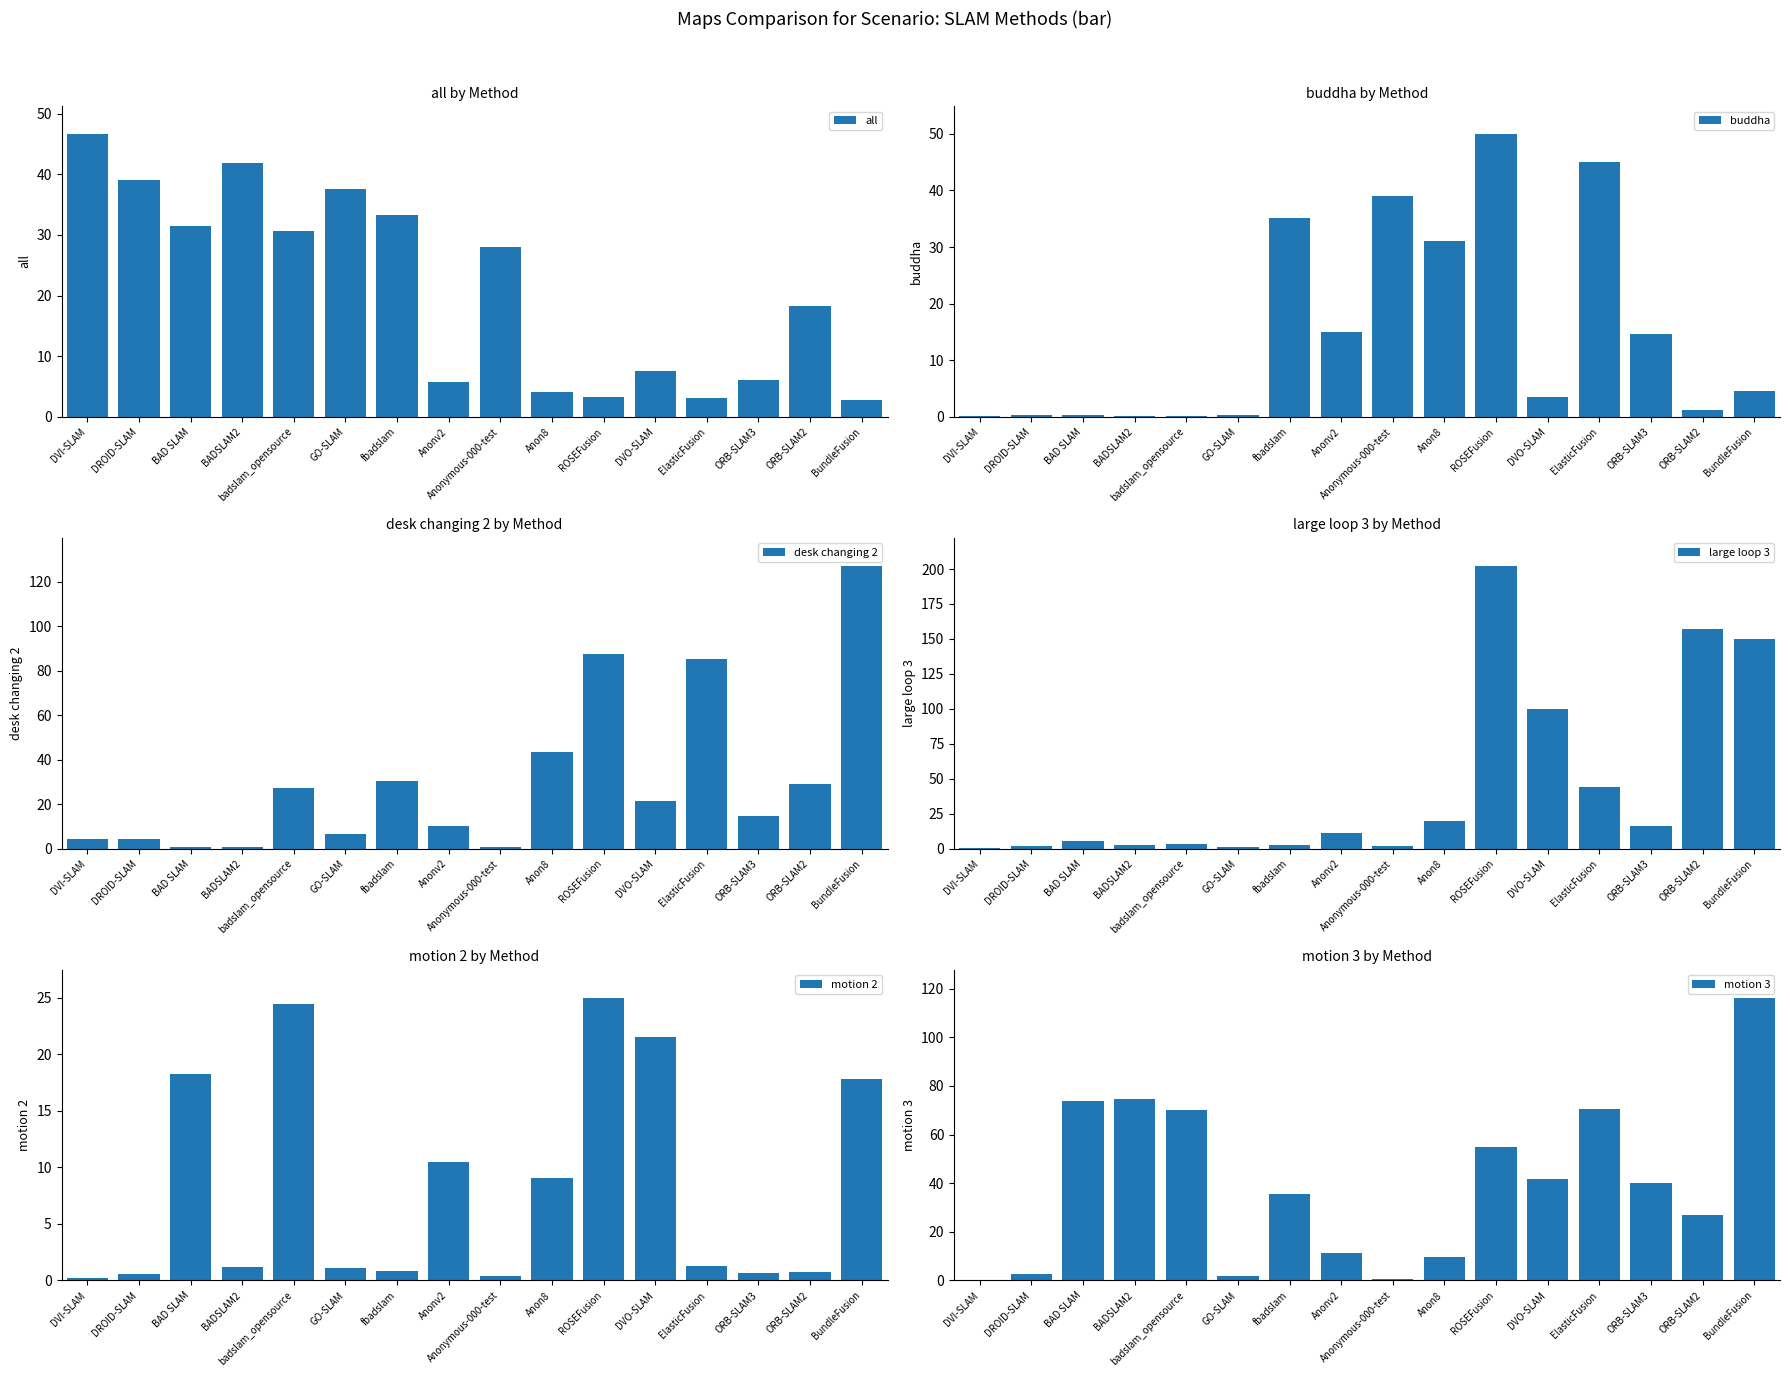

Which series has the largest range (max minus min)?

large loop 3